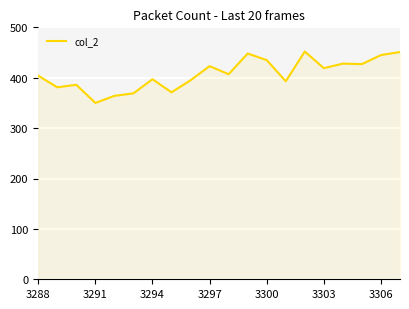

What is the greatest value displayed?

452